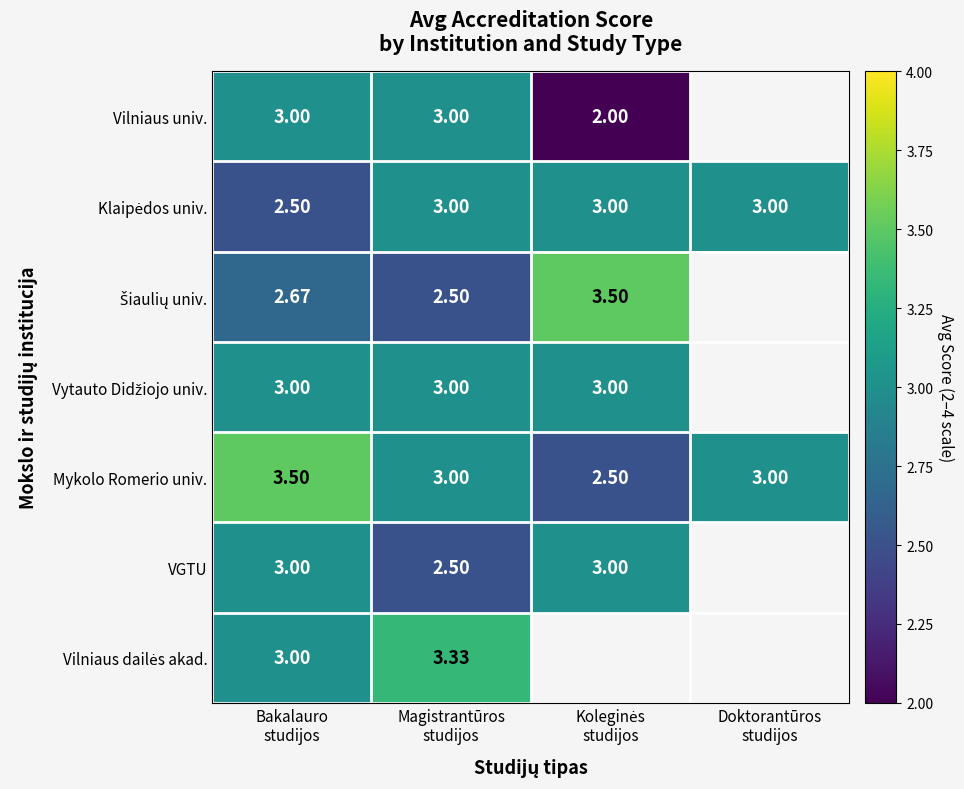

Rank the series at Bakalauro studijos from lowest to highest value.

Klaipėdos univ., Šiaulių univ., Vilniaus univ., Vytauto Didžiojo univ., VGTU, Vilniaus dailės akad., Mykolo Romerio univ.